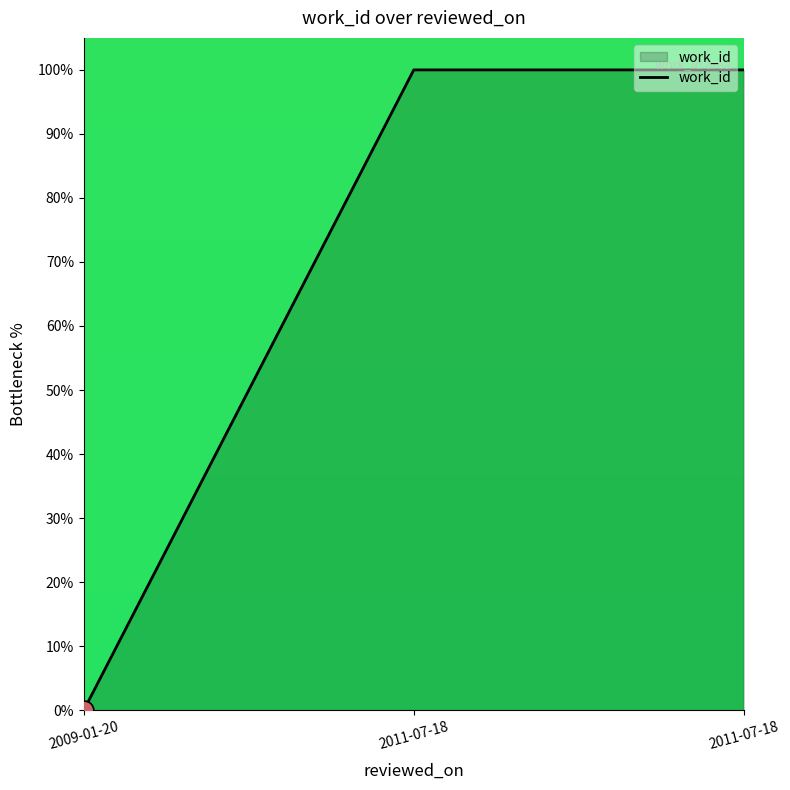

Which has a higher value, 2011-07-18 or 2011-07-18?

2011-07-18